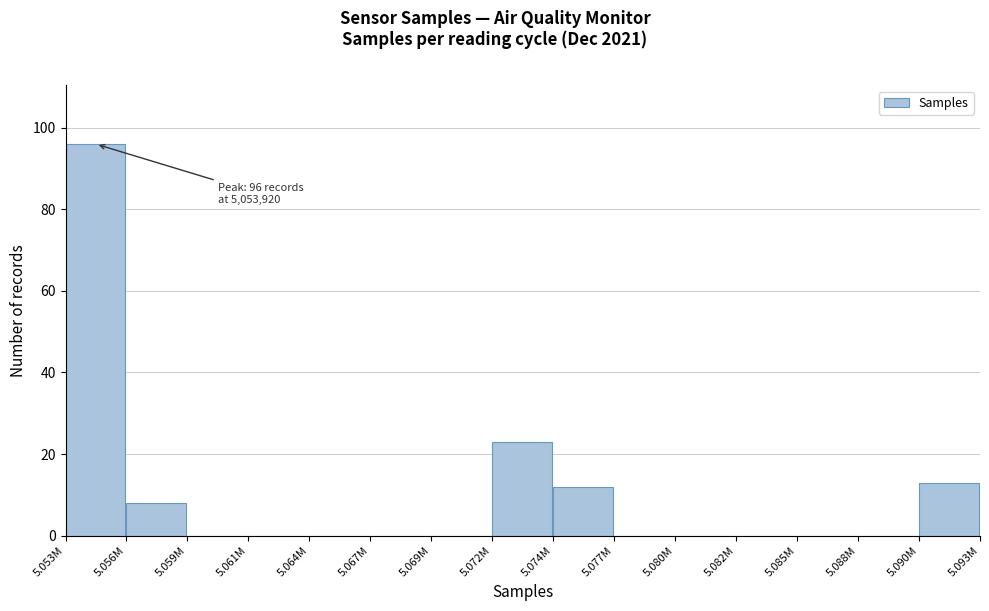

Reading left to right, transcribe all the data shown in this chart.

5.053M=96	5.056M=8	5.059M=0	5.061M=0	5.064M=0	5.067M=0	5.069M=0	5.072M=23	5.074M=12	5.077M=0	5.080M=0	5.082M=0	5.085M=0	5.088M=0	5.090M=13